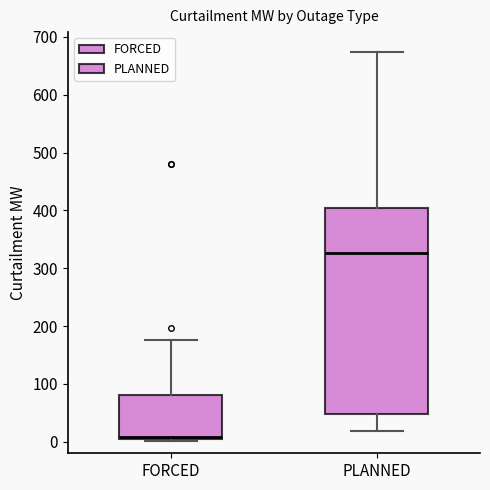

Reading left to right, read every box against the y-axis: the position of its median line, the range the box covers, and the ends of its whiskers. The values are not printed on the chart, so give them approximately, as read against the axis.

FORCED: median 10, box 0 to 80, whiskers 0 (just below the box's lower edge) to 180
PLANNED: median 330, box 50 to 400, whiskers 20 to 670